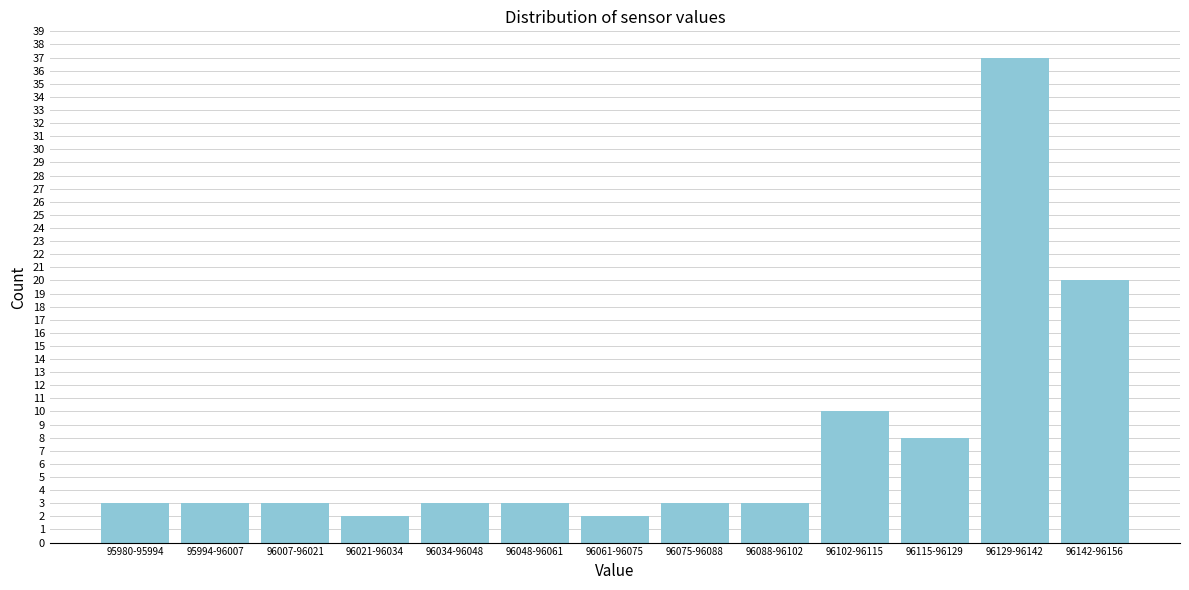

Reading left to right, list all the values displayed in this chart.

3	3	3	2	3	3	2	3	3	10	8	37	20